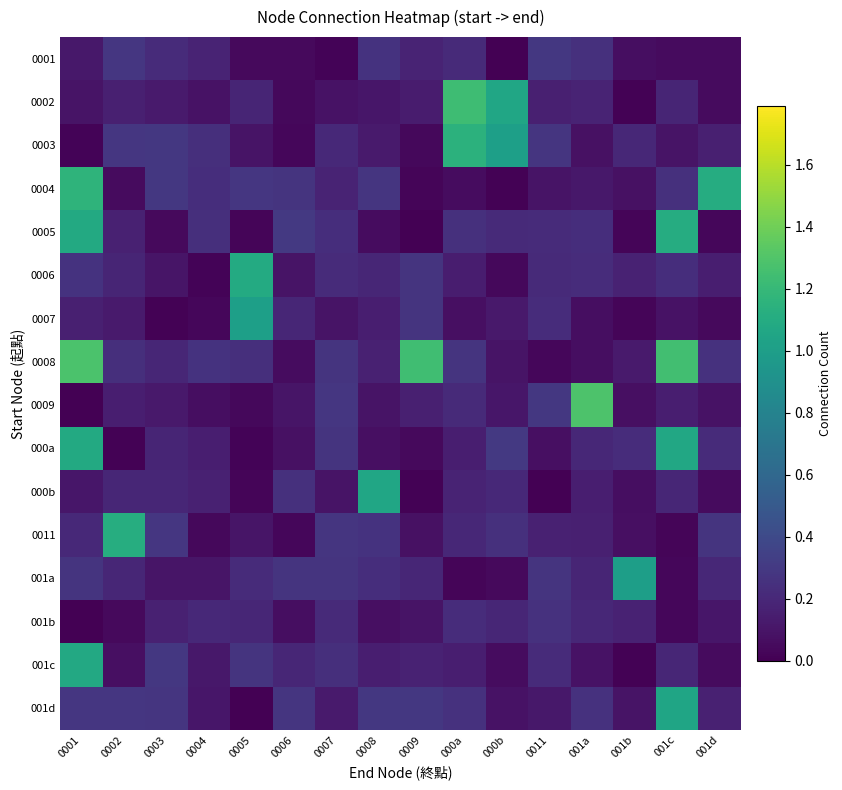

Which series has the largest range (max minus min)?

0009